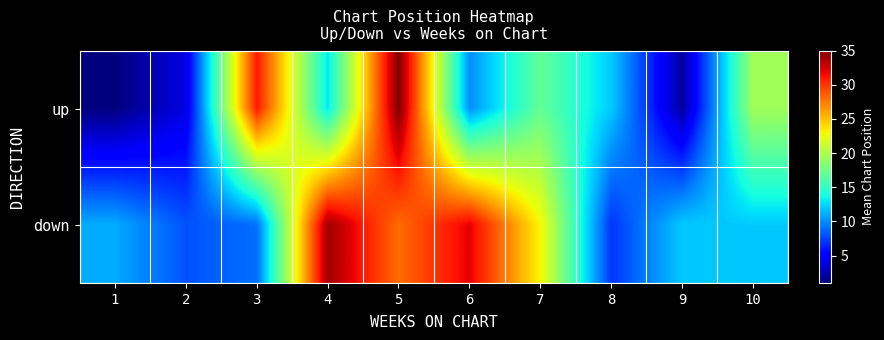

What is the greatest value displayed?

35.0